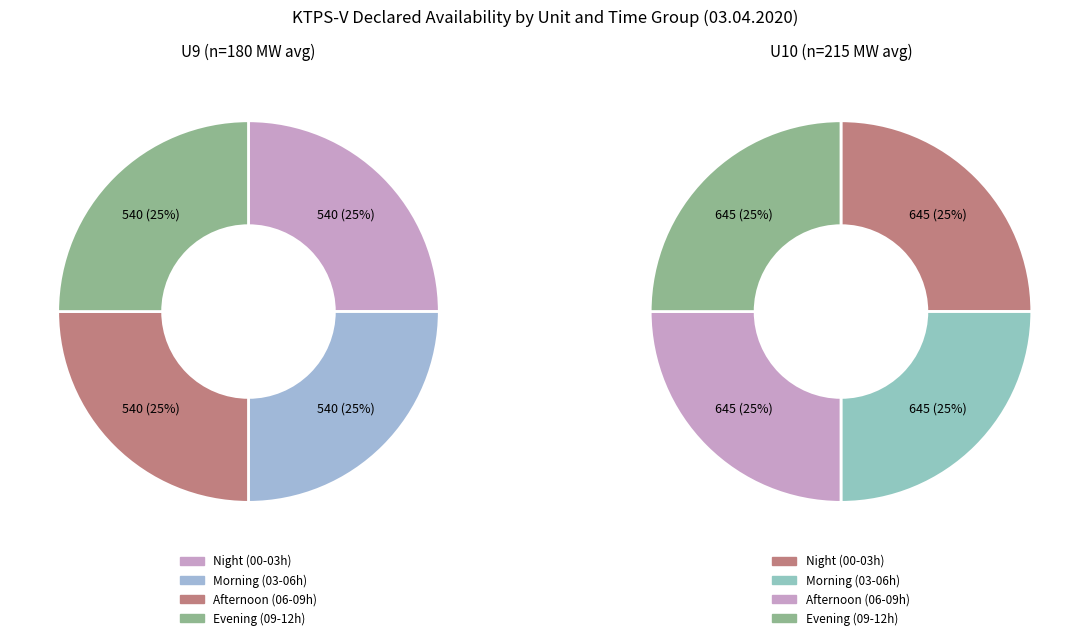

Which series has the widest spread of values?

U9